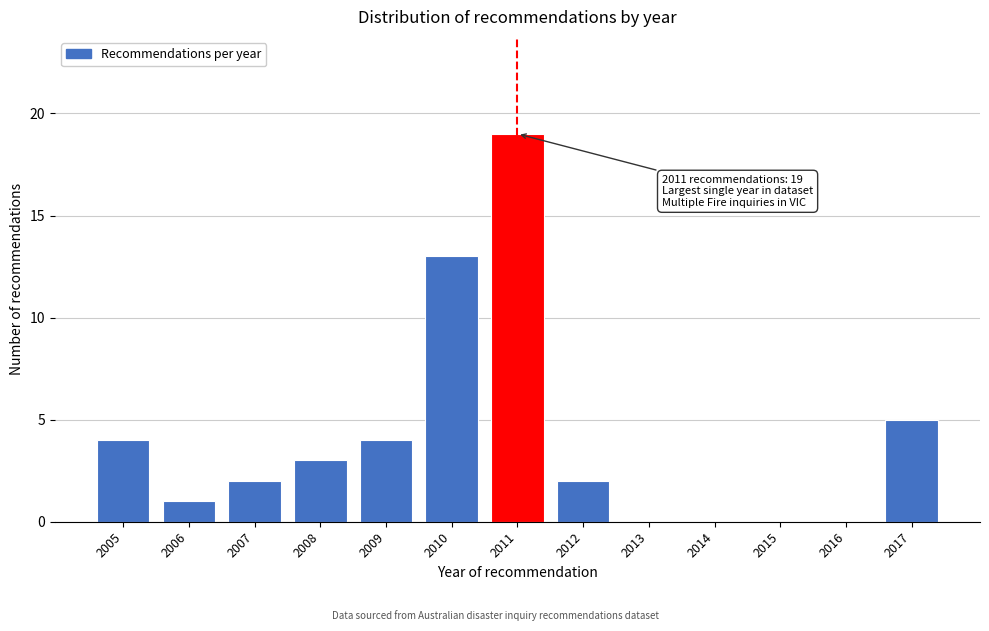

Reading left to right, list all the values displayed in this chart.

2005=4	2006=1	2007=2	2008=3	2009=4	2010=13	2011=19	2012=2	2013=0	2014=0	2015=0	2016=0	2017=5